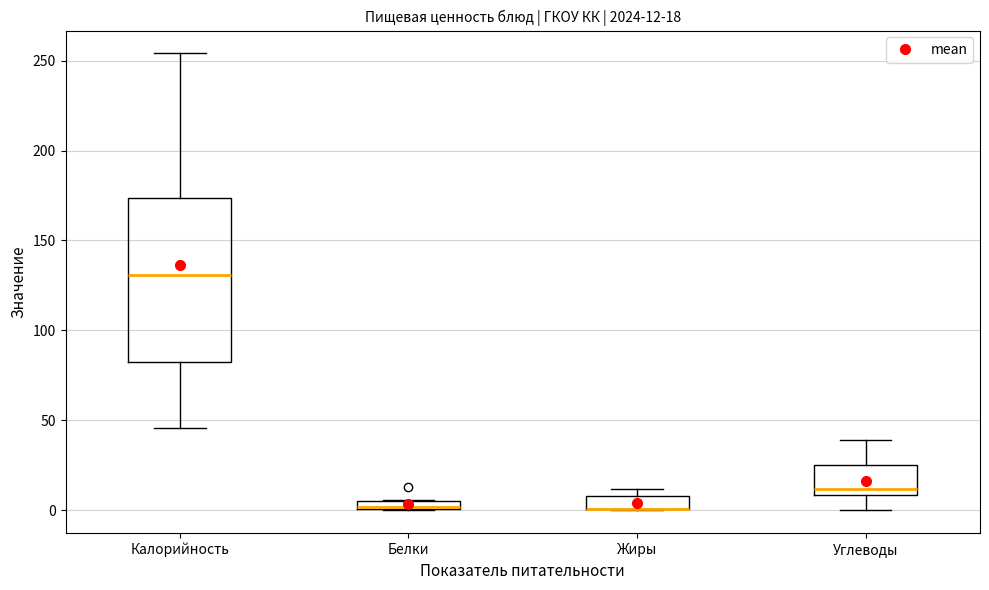

Which box is the tallest, from its lower edge to its upper edge?

Калорийность